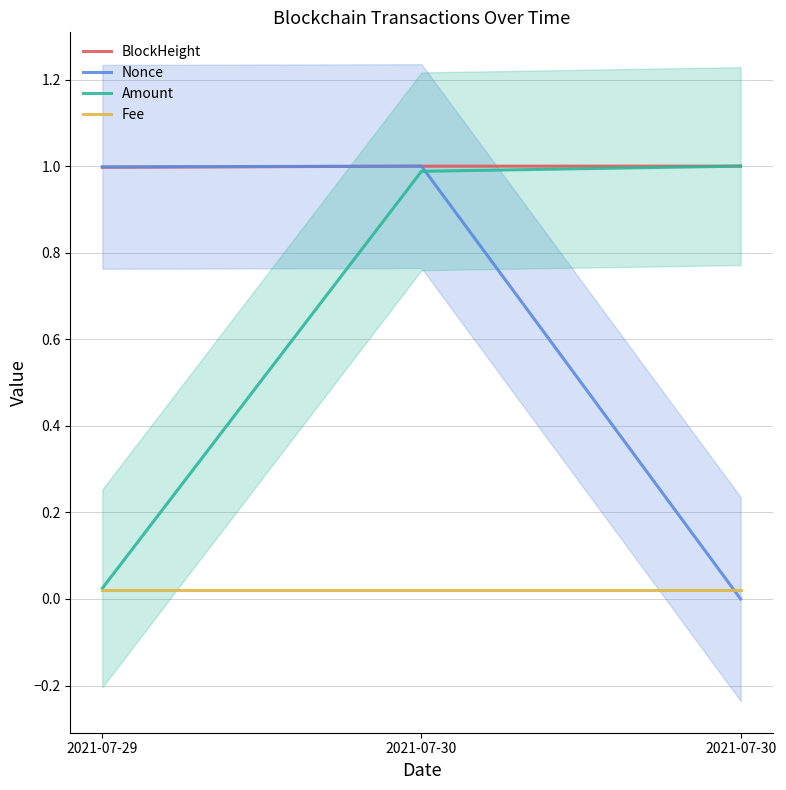

What is the maximum value for BlockHeight?

1.0